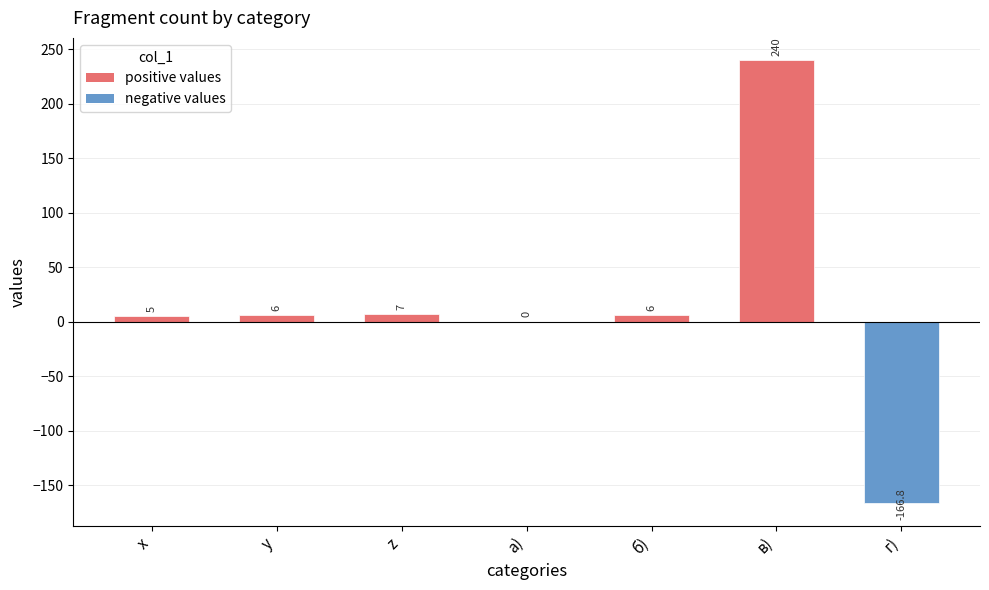

Is it true that the value at б) is 6.0?

True